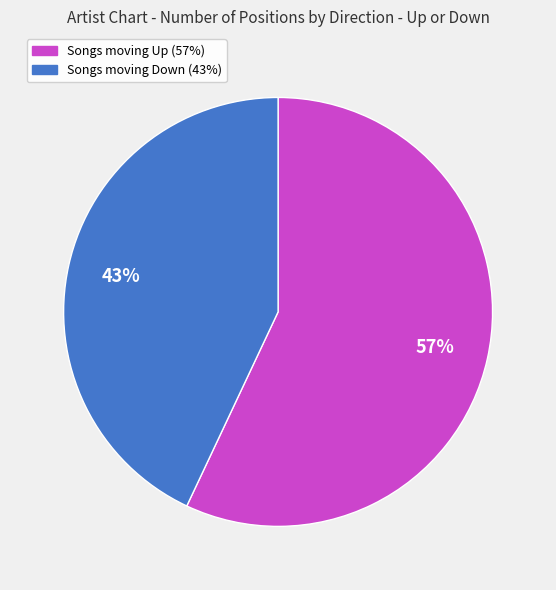

To the nearest percent, what is the difference between the largest and smallest slice percentages?

14%